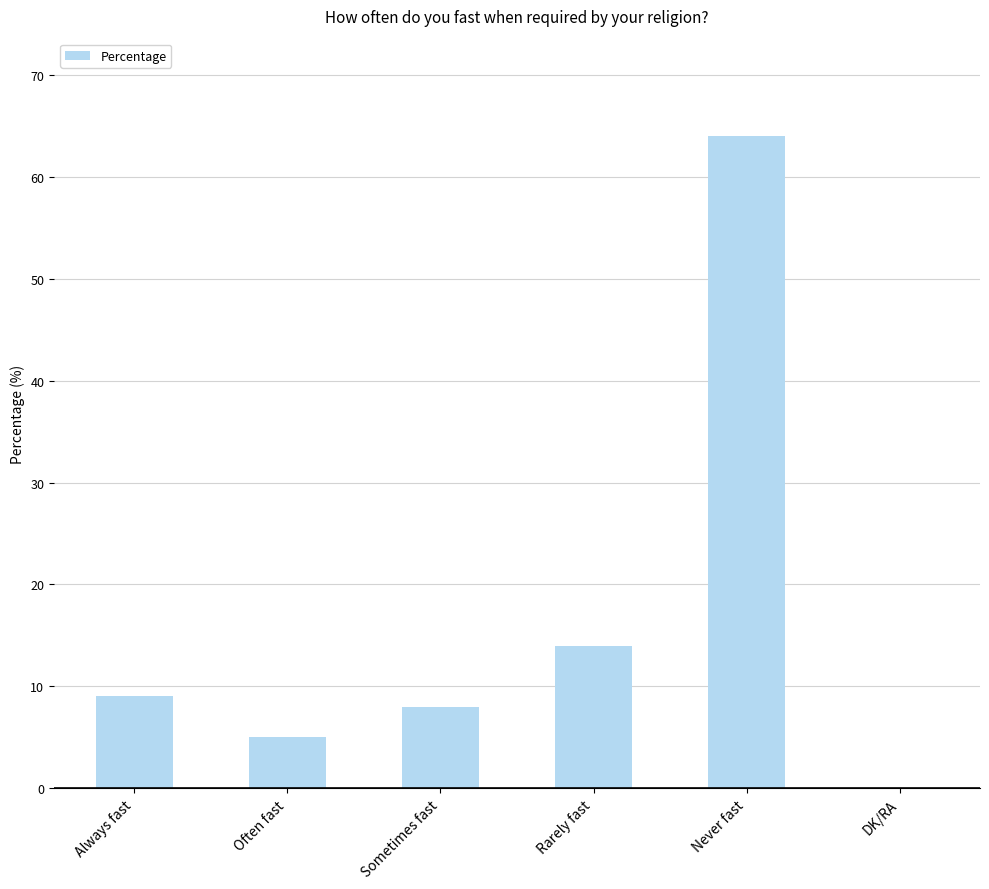

What value does the data have at Rarely fast, to the nearest 10?

10